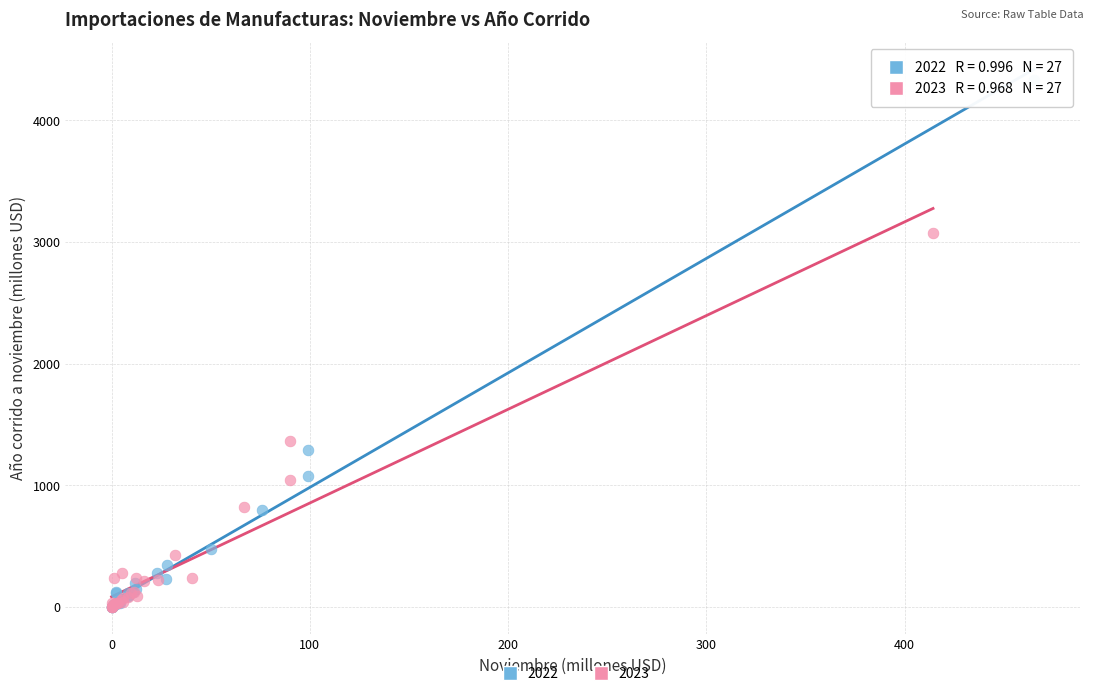

Which series reaches the maximum Y coordinate?

2022